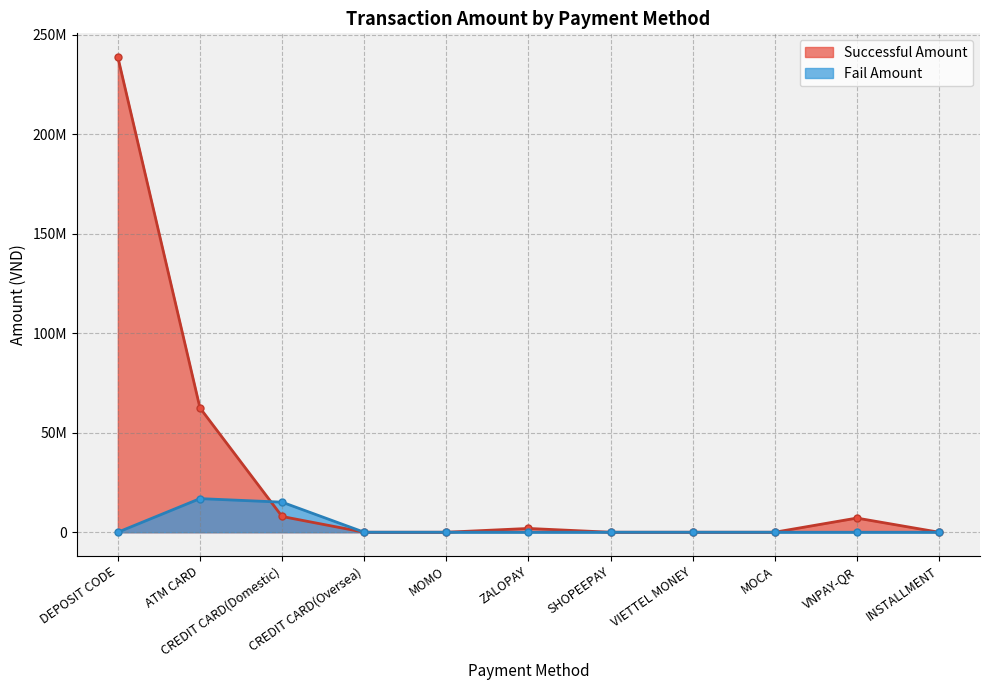

What position from the left is ZALOPAY?

6